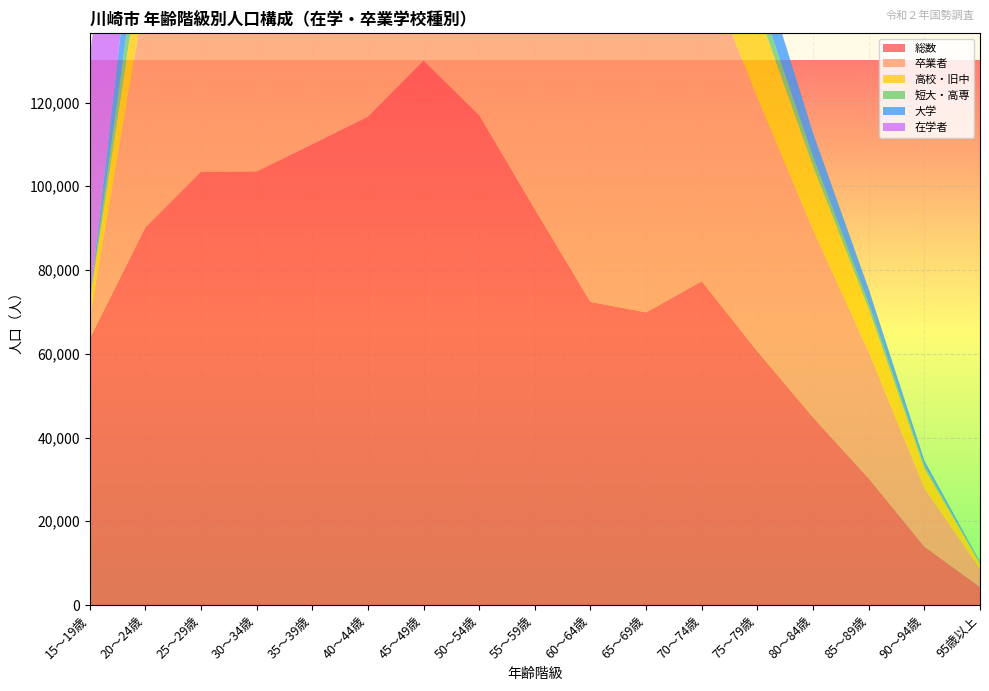

Reading left to right, list all the values displayed in this chart.

総数: 63584	90162	103458	103535	110023	116609	130018	116972	94513	72397	69891	77317	60582	44819	30238	13969	4335
卒業者: 4695	55848	101712	102942	109620	116310	129732	116741	94330	72279	69805	77224	60510	44766	30191	13937	4328
高校・旧中: 4062	13919	12525	14081	16966	21282	30599	30648	27125	21745	25116	28541	21119	15206	10312	4752	1215
短大・高専: 0	9082	11137	12635	15818	20754	26615	23170	17444	12245	9037	7318	3770	2267	1273	755	195
大学: 0	18780	42366	40068	39354	38055	36320	33331	28896	22986	17825	16471	9331	5631	3443	1100	246
在学者: 58836	34295	1711	569	365	259	230	178	142	81	53	38	18	6	1	0	0